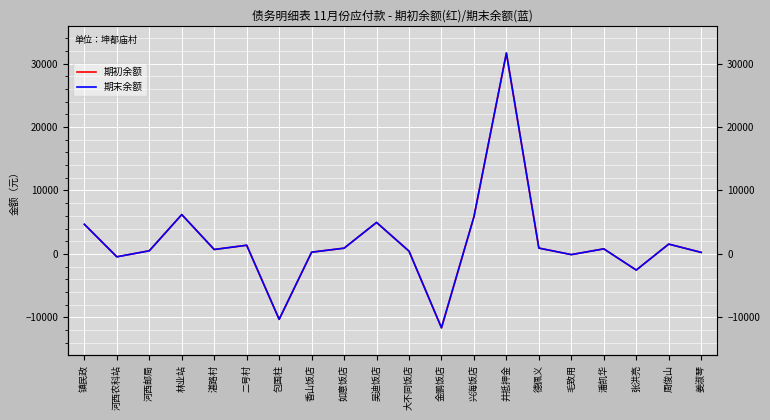

How many positive values does the 期初余额 series have?

15